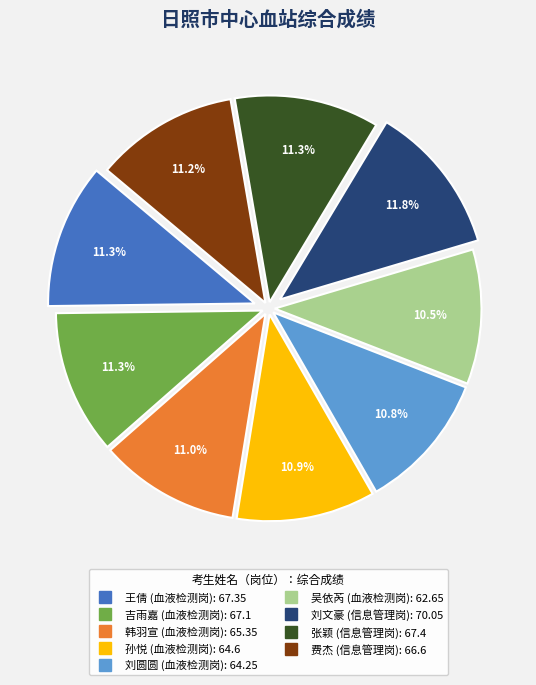

To the nearest percent, what is the difference between the largest and smallest slice percentages?

1%